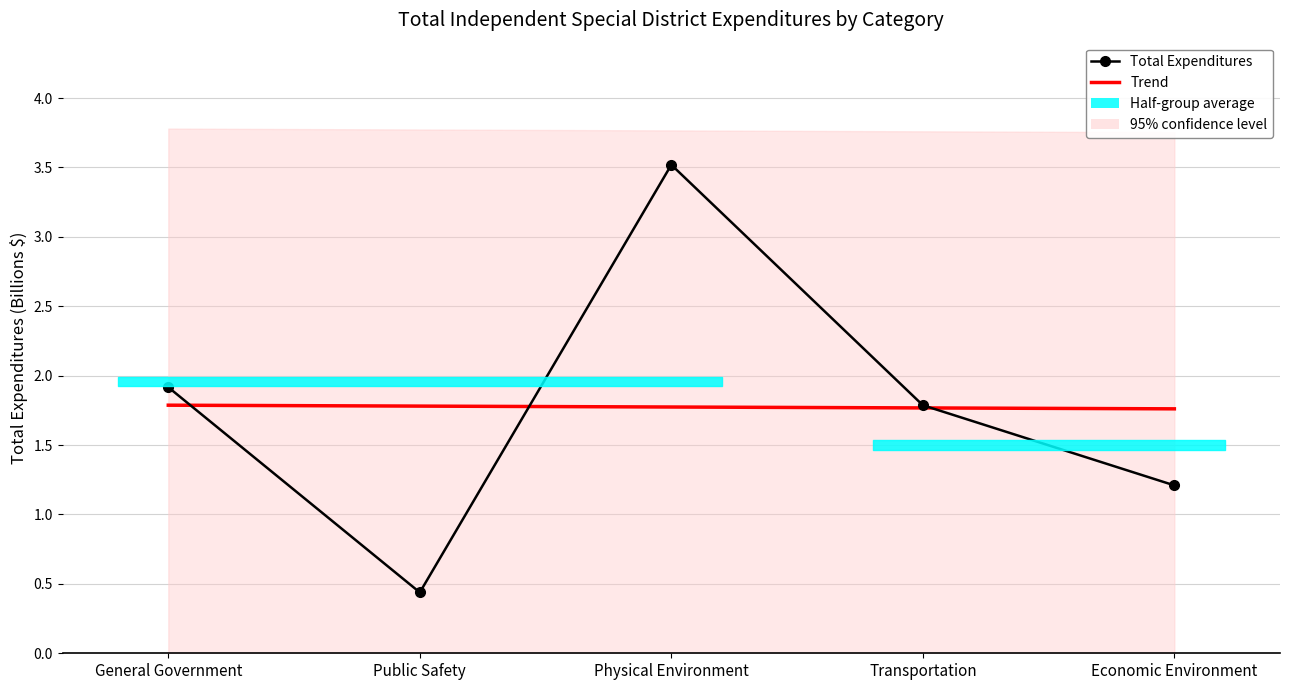

Rank the categories by value from lowest to highest.

Public Safety, Economic Environment, Transportation, General Government, Physical Environment